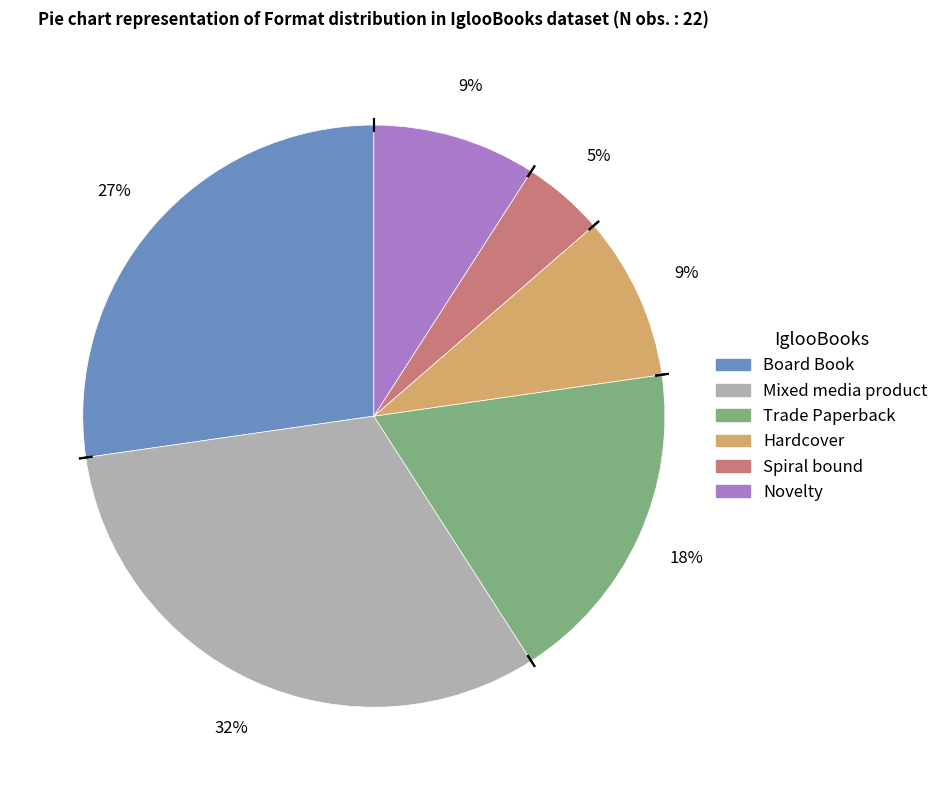

Do Hardcover and Trade Paperback together represent more than half of the pie?

No